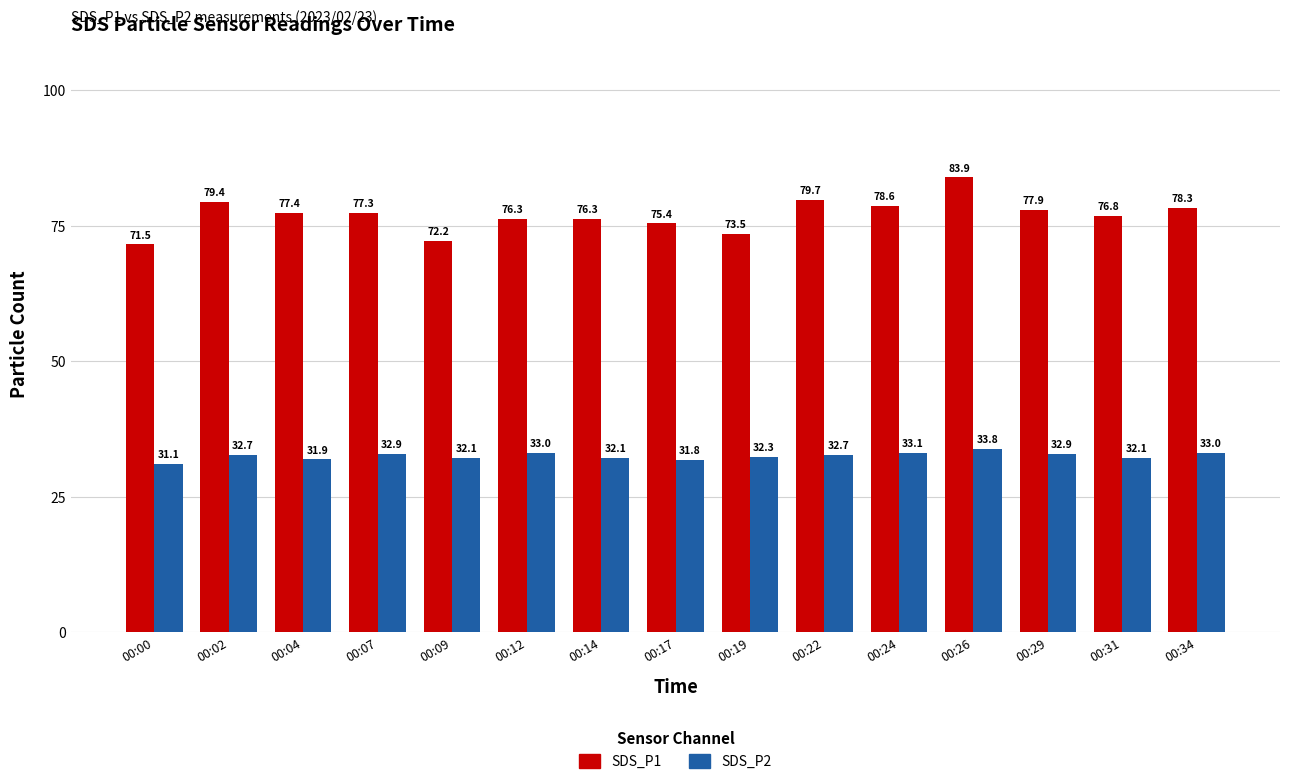

What value does the SDS_P2 series have at 00:17?

31.8